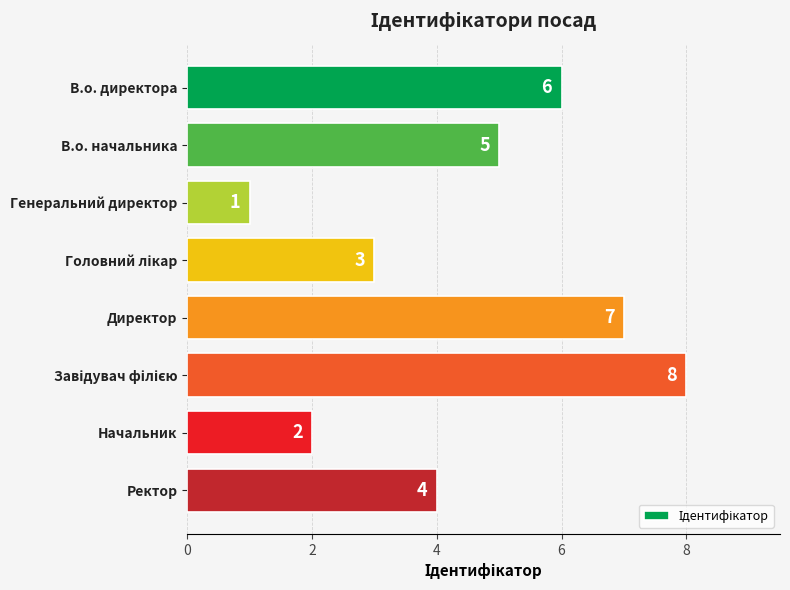

What is the greatest value displayed?

8